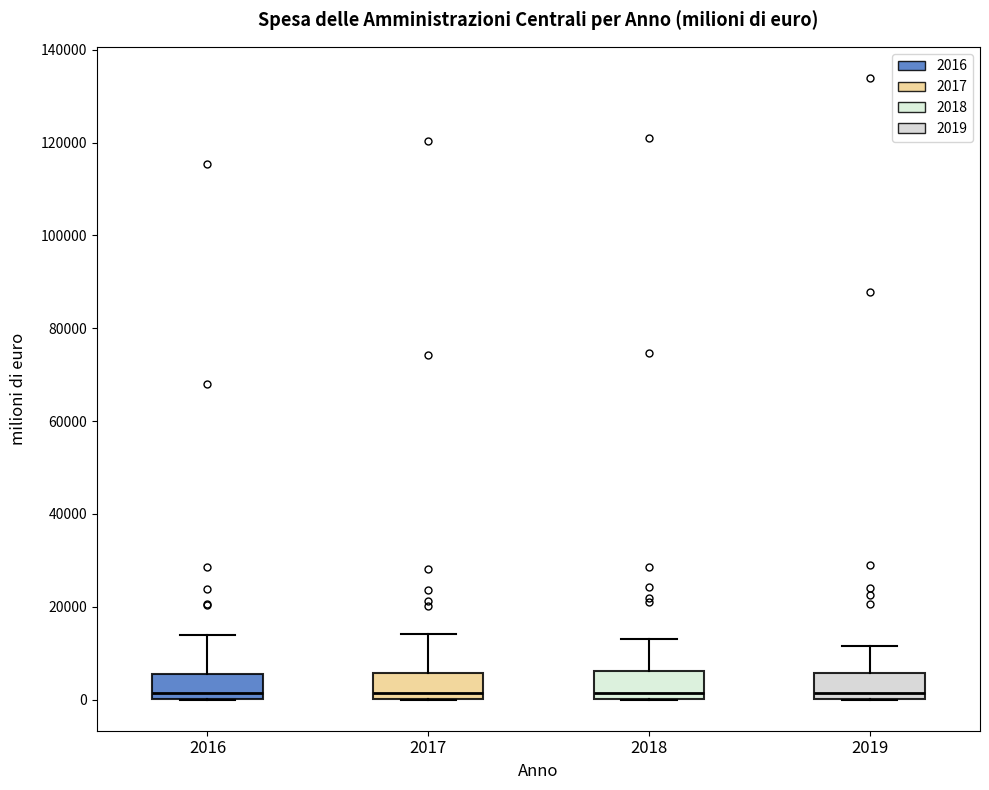

Where does the upper whisker of the box at x = 2019 end on the y-axis? The values are not printed on the chart, so give them approximately, as read against the axis.

12000